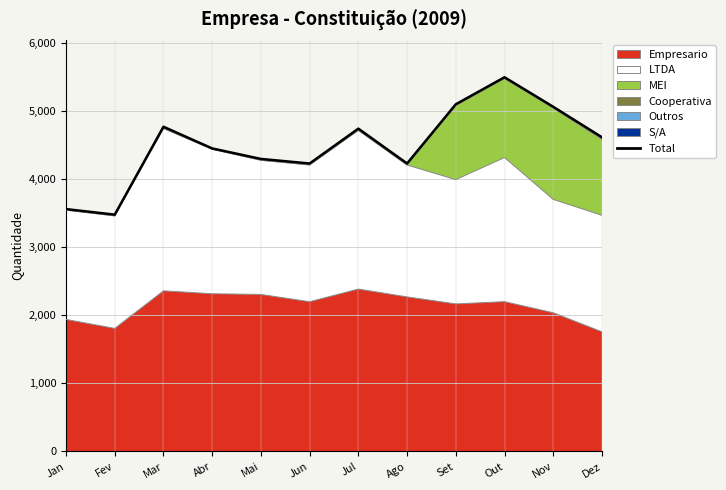

What is the average value?

4503